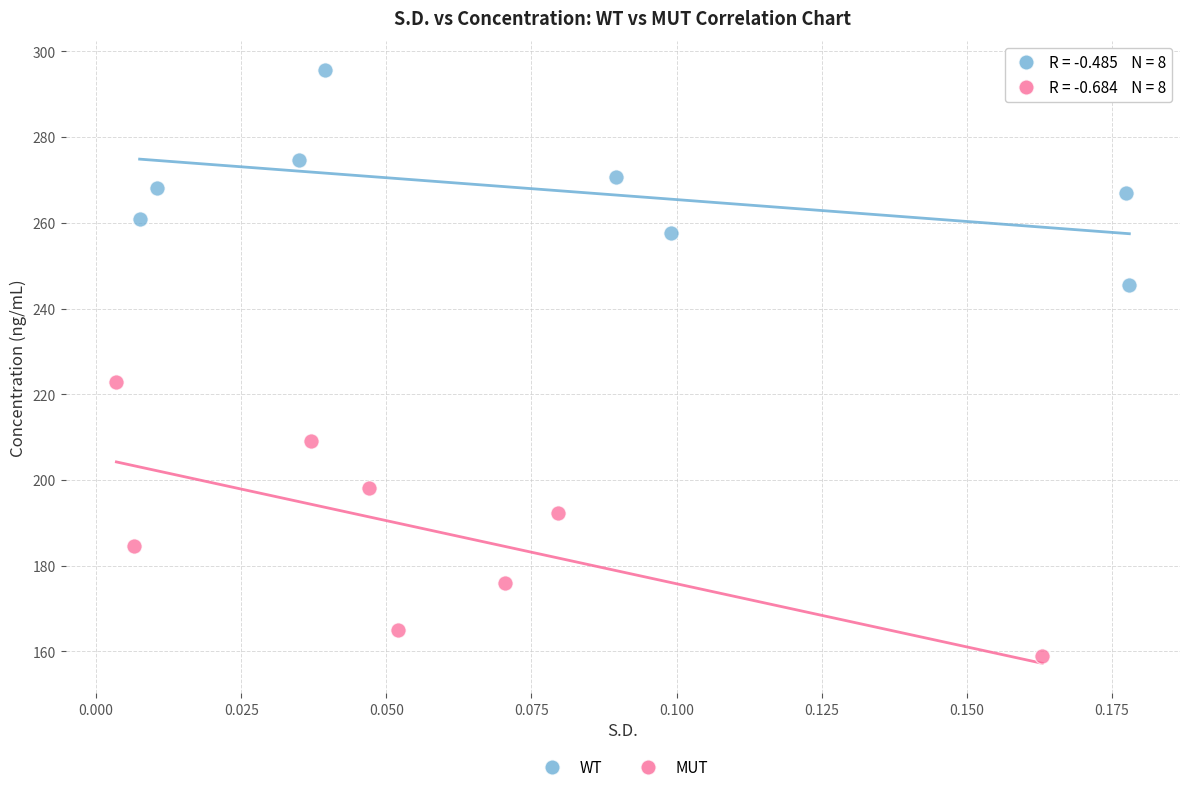

Which series has the largest Y range (max minus min)?

MUT